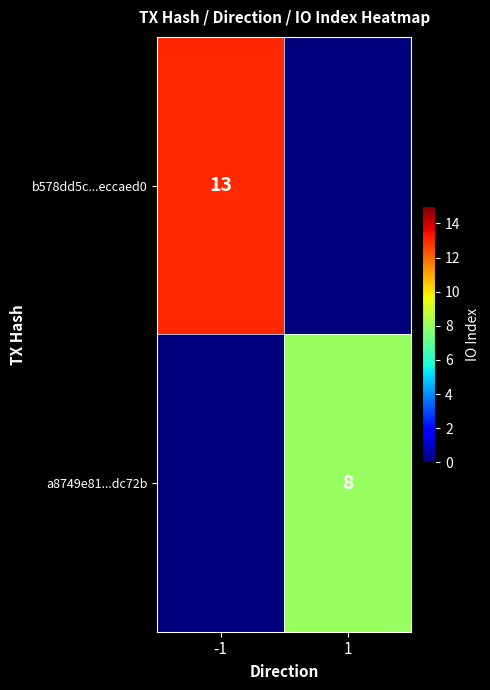

Is it true that b578dd5c...eccaed0 equals 13 at -1?

True